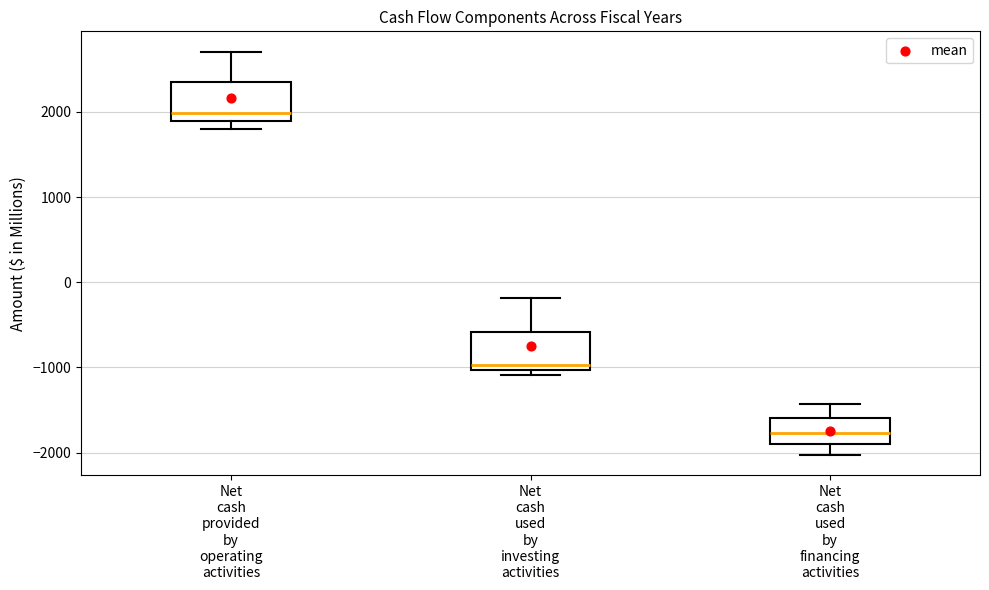

Where is the upper edge of the box for Net cash used by investing activities on the y-axis? The values are not printed on the chart, so give them approximately, as read against the axis.

-600